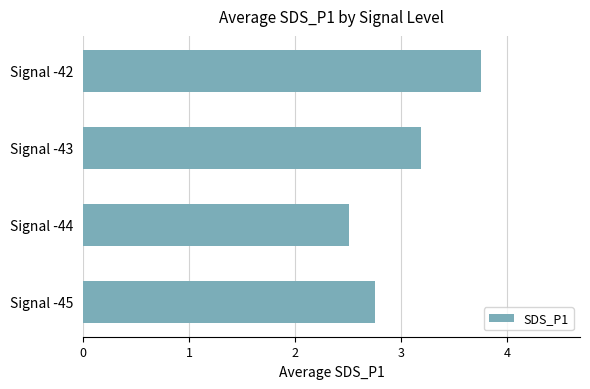

Which category has the highest value across all series?

Signal -42